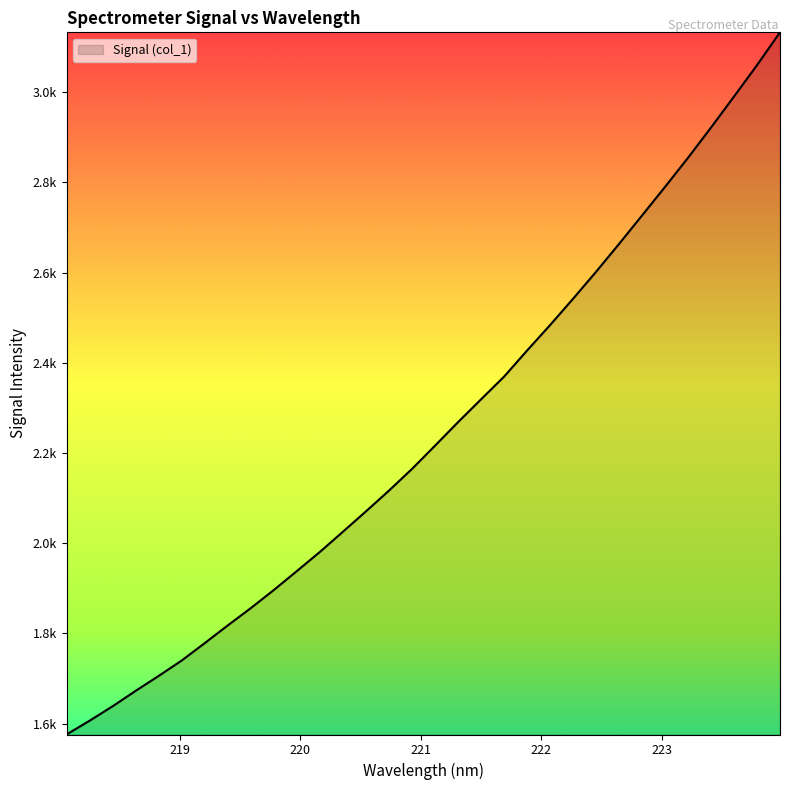

Does the chart have visible grid lines?

No